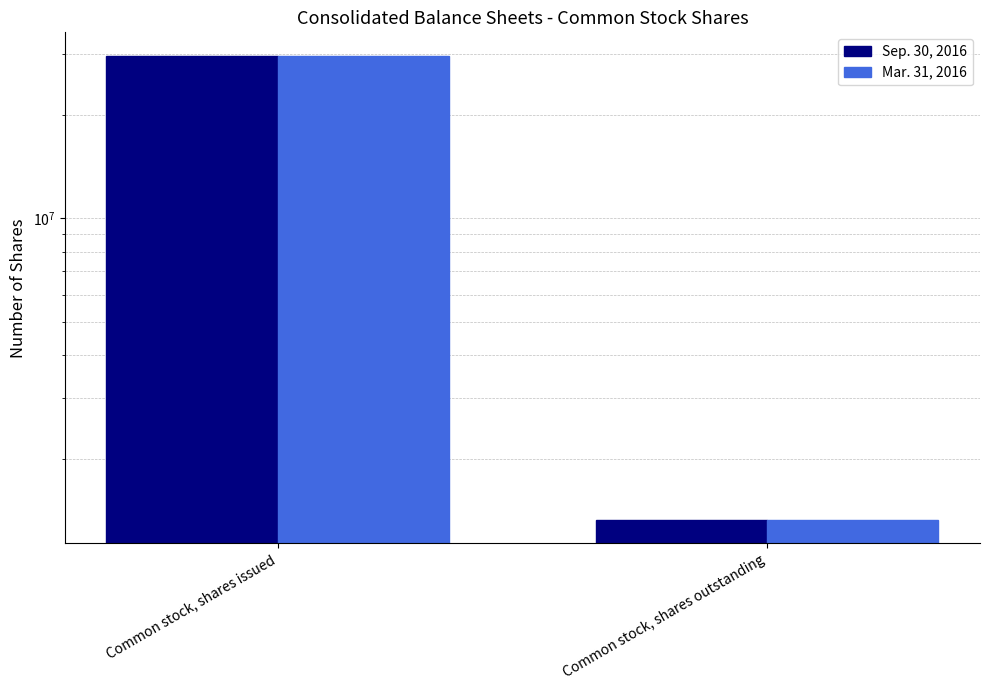

What is the sum of all Mar. 31, 2016 values?

31010662